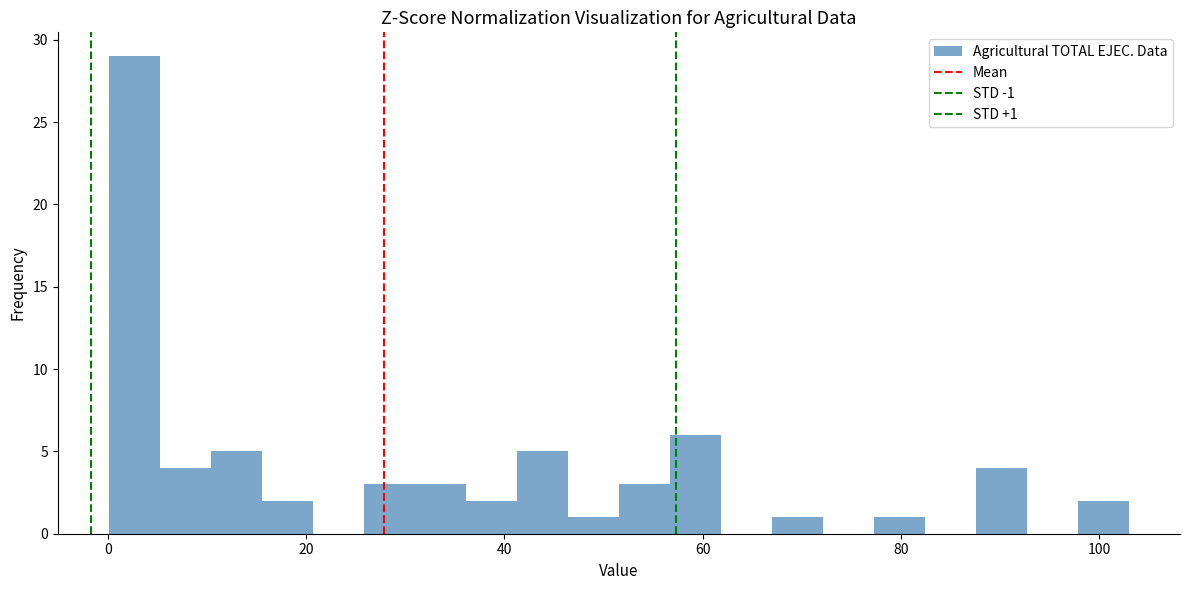

Read against the x-axis, roughly where is the centre of the tallest bar?

2